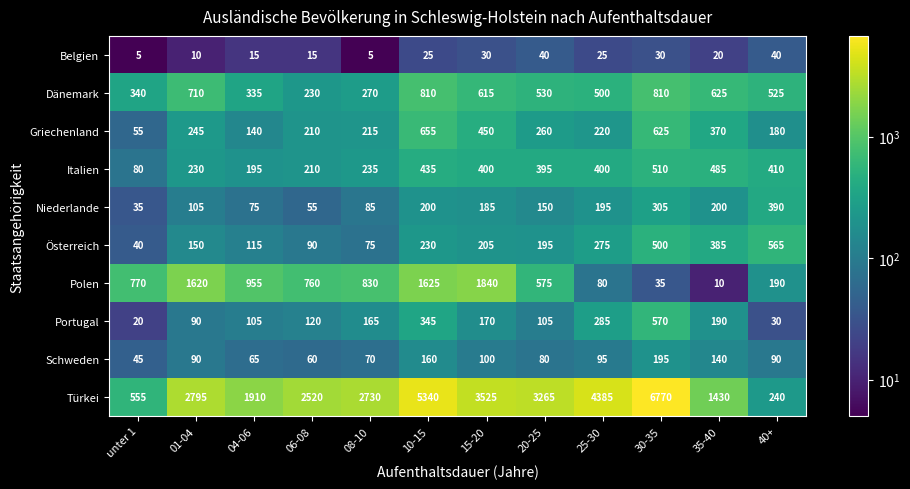

What is the difference between the maximum and minimum values in the Türkei series?

6530